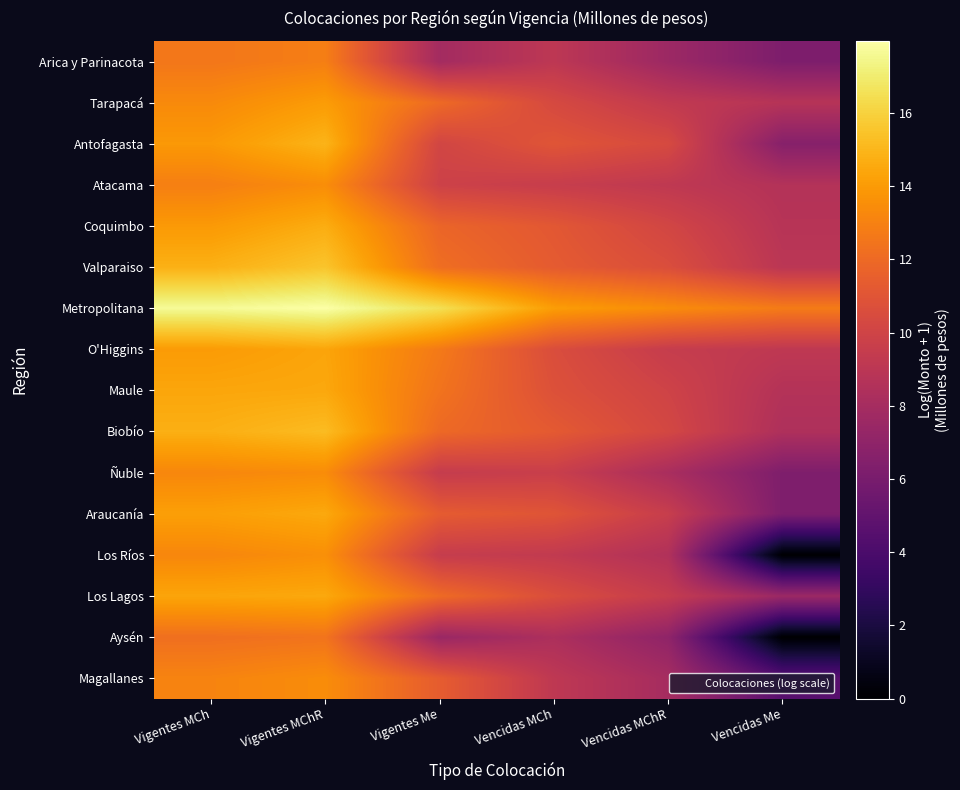

At which category is the sum across all series the highest?

Vigentes MChR